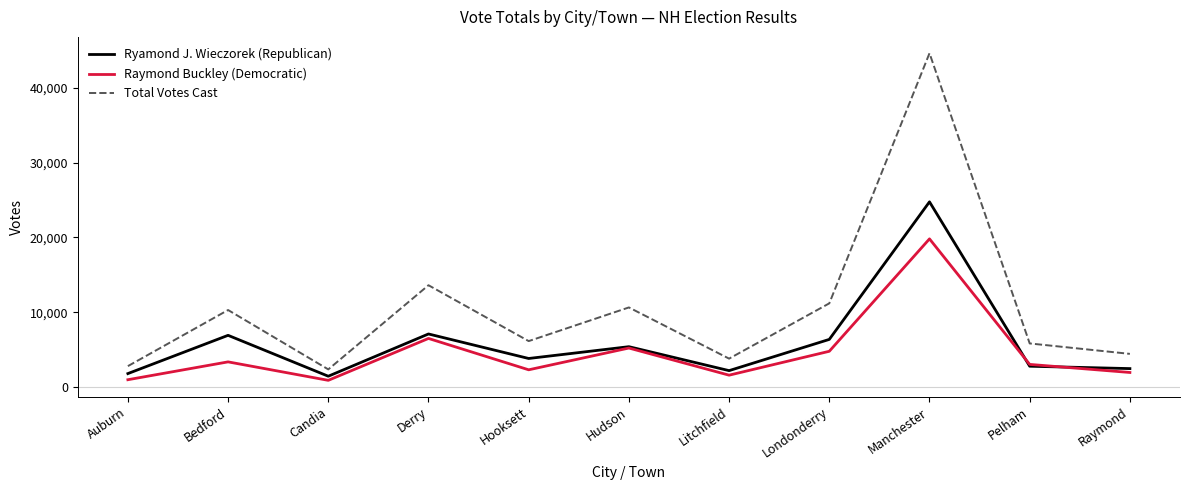

True or false: Total Votes Cast and Ryamond J. Wieczorek (Republican) intersect in this chart.

False